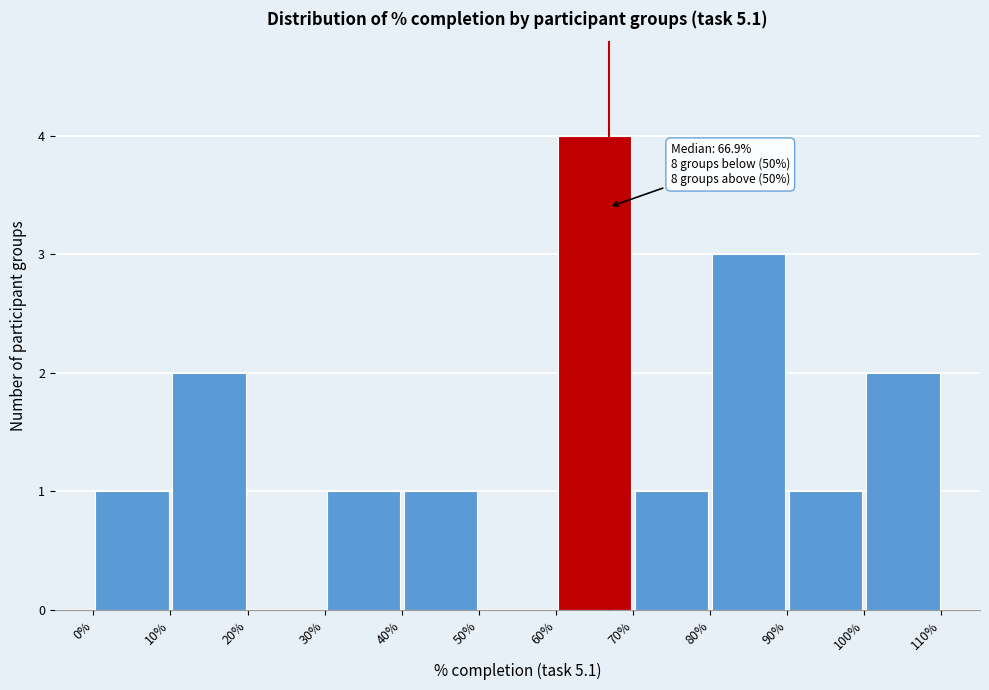

Over which range of the x-axis is the bar tallest?

60% to 70%